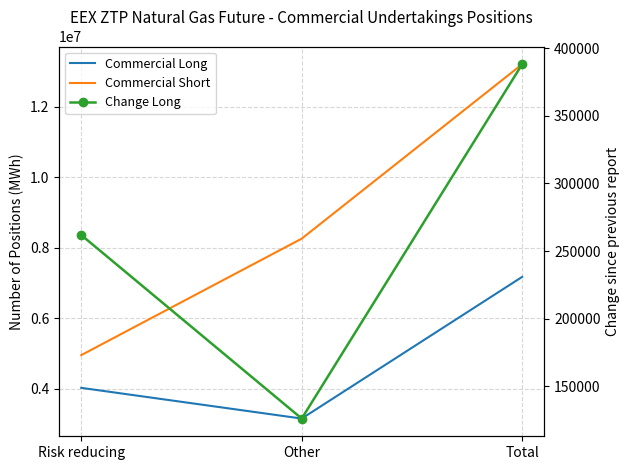

At which label does Change Long first exceed 261840?

Total